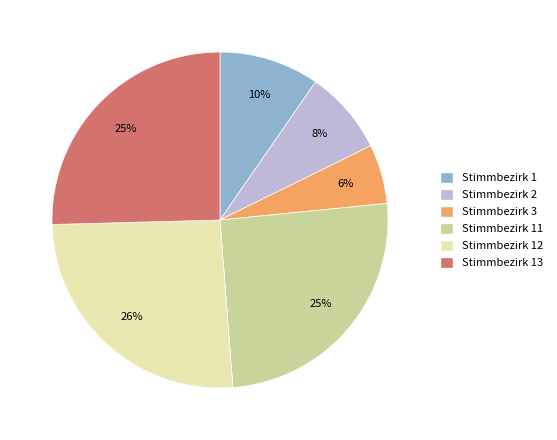

Is there any slice that represents more than half of the pie?

No